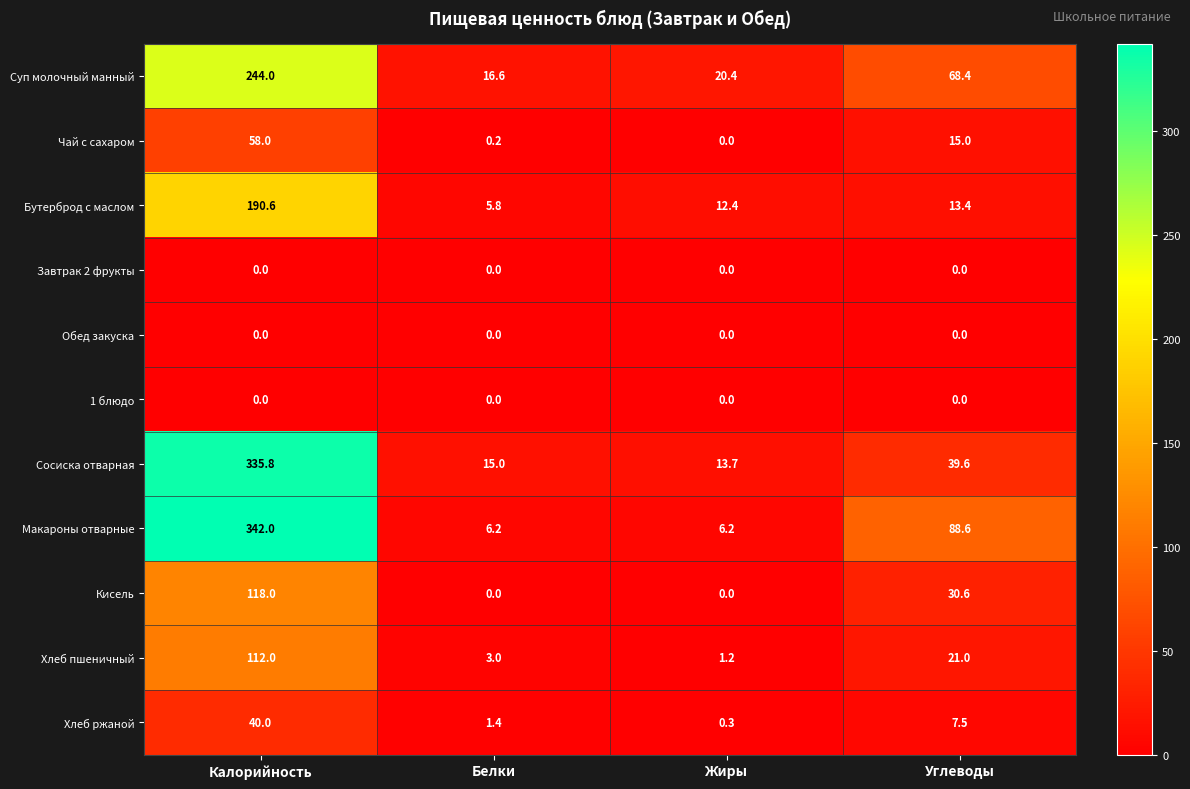

At how many categories does at least one series exceed 101?

1